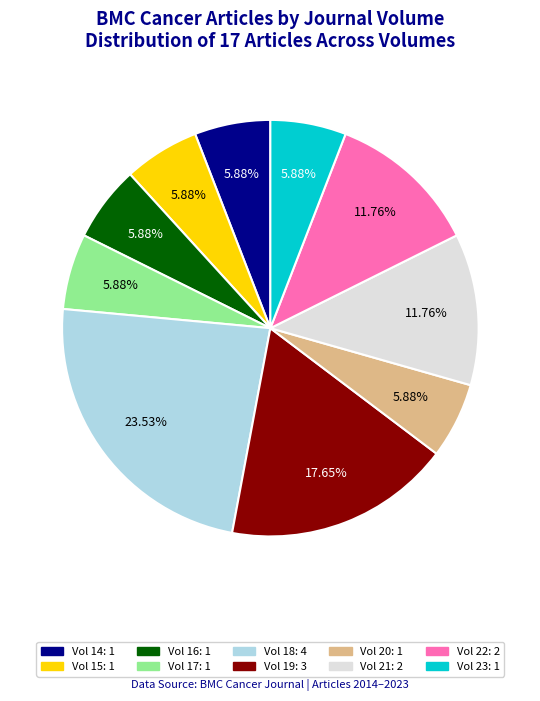

Is there a majority slice in this chart?

No